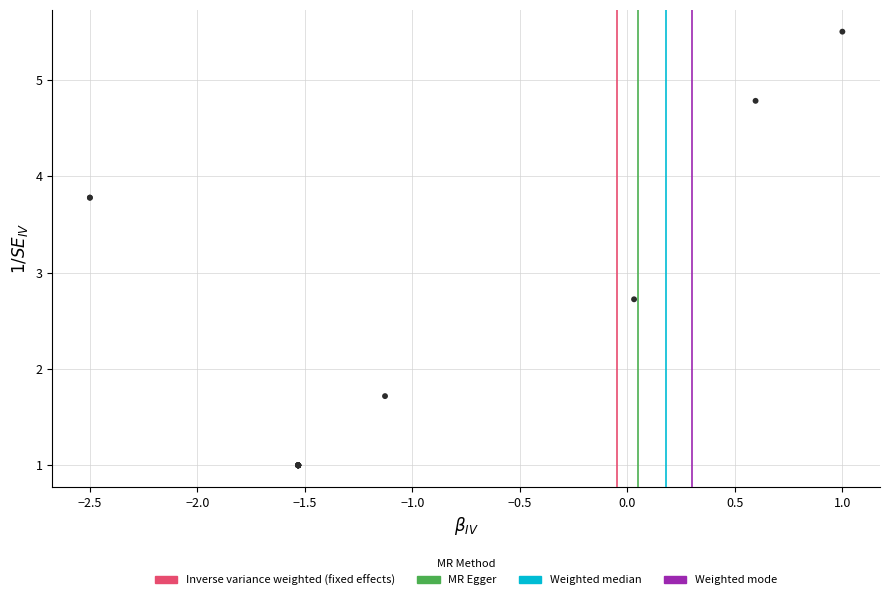

What Y value in the scatter plot is closest to 3?

2.7